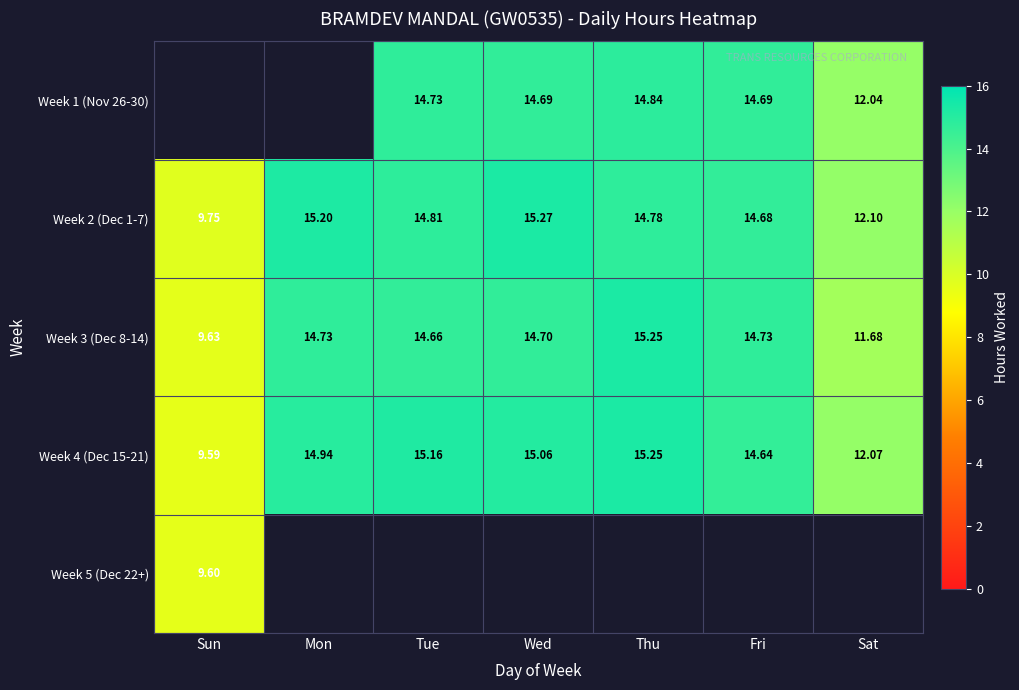

Where does the Week 3 (Dec 8-14) series first go above 14?

Mon